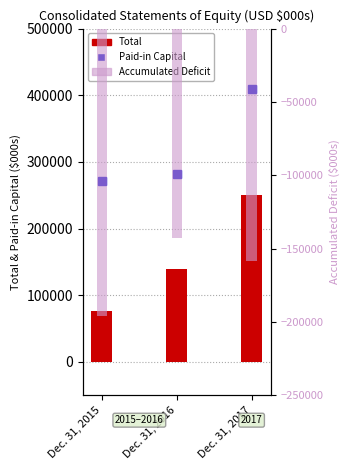

Which series changed the most between Dec. 31, 2015 and Dec. 31, 2017?

Total